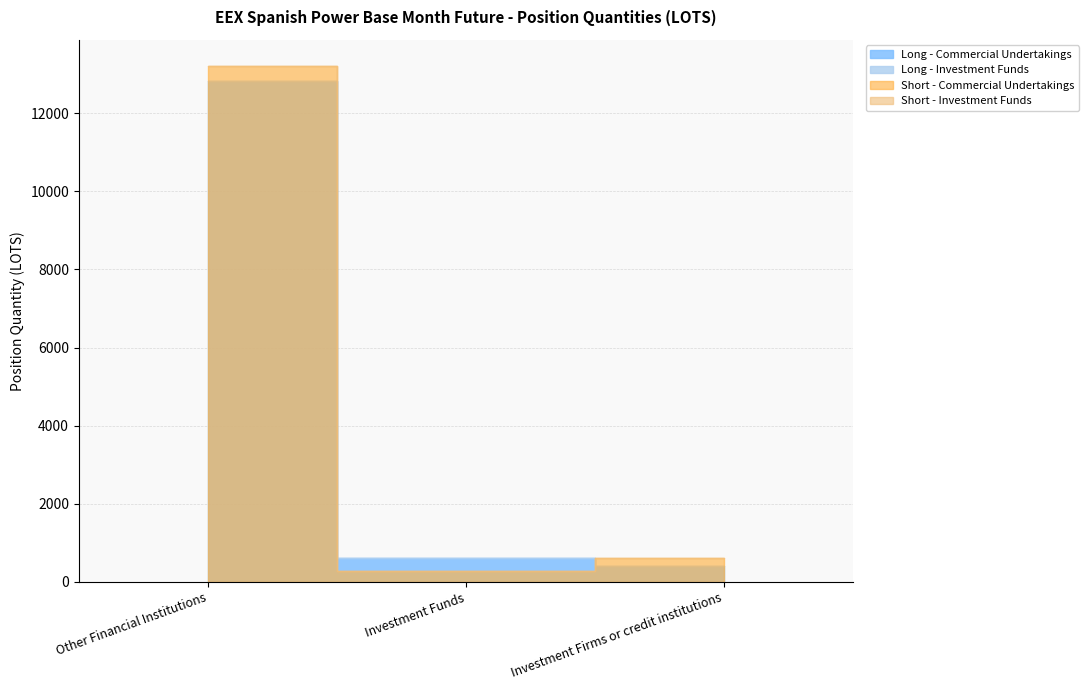

What is the minimum value for Short - Commercial Undertakings?

278.4